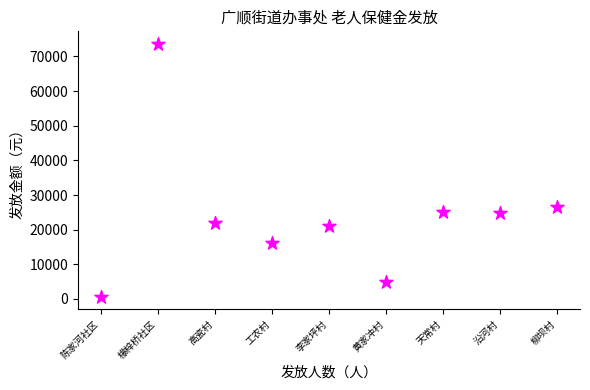

What Y value in the scatter plot is closest to 37150?

26600